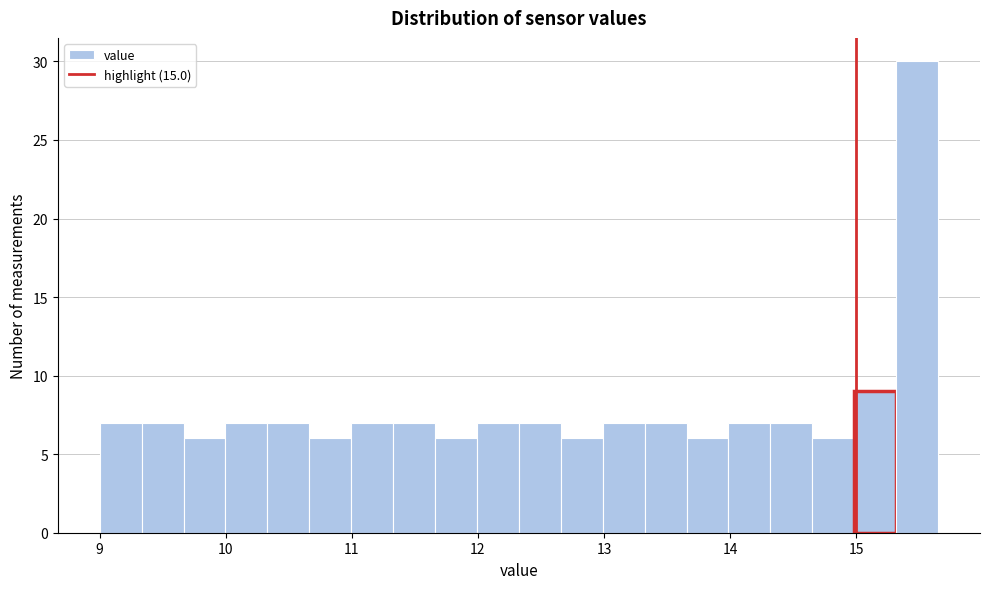

Around what value on the x-axis is the tallest bar? Give the approximate position of its centre, as read against the axis.

15.5